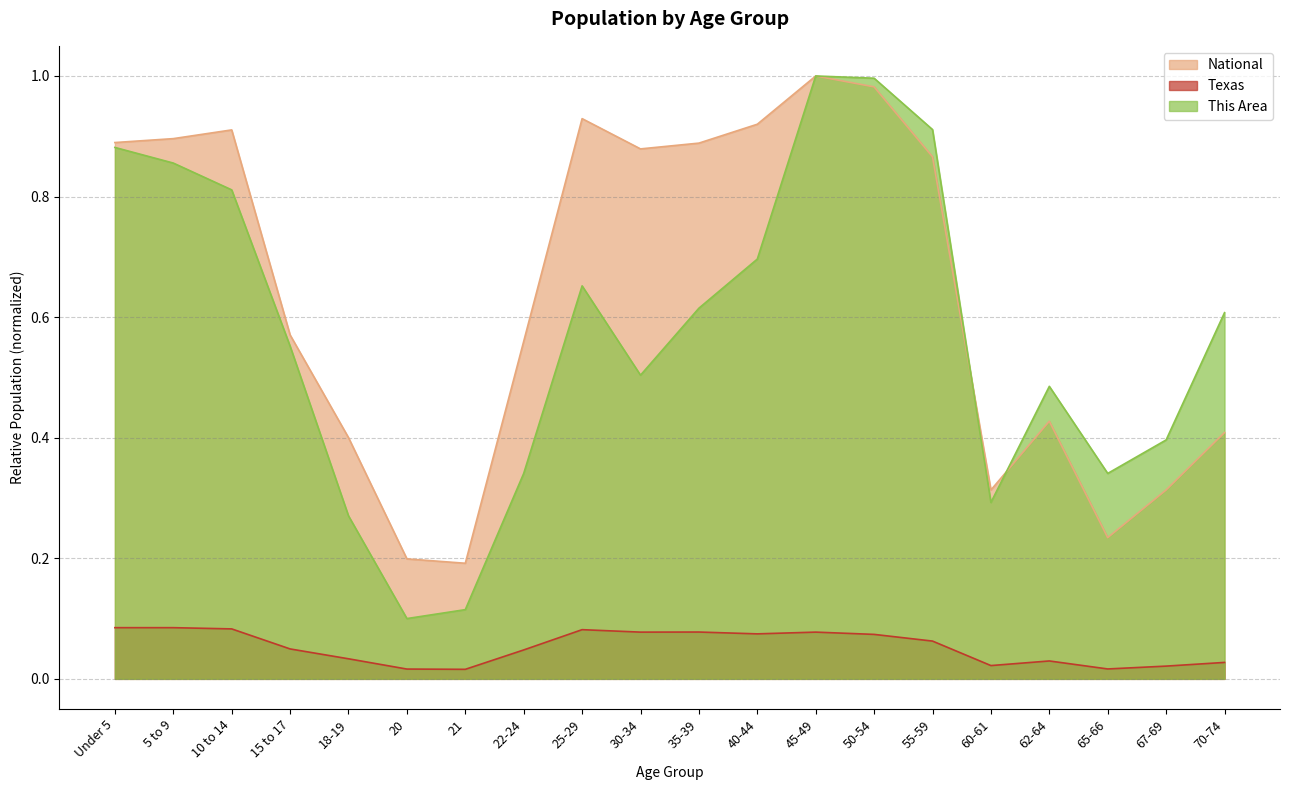

Reading left to right, transcribe all the data shown in this chart.

This Area: Under 5=0.9	5 to 9=0.9	10 to 14=0.8	15 to 17=0.6	18-19=0.3	20=0.1	21=0.1	22-24=0.3	25-29=0.7	30-34=0.5	35-39=0.6	40-44=0.7	45-49=1.0	50-54=1.0	55-59=0.9	60-61=0.3	62-64=0.5	65-66=0.3	67-69=0.4	70-74=0.6
Texas: Under 5=0.1	5 to 9=0.1	10 to 14=0.1	15 to 17=0.0	18-19=0.0	20=0.0	21=0.0	22-24=0.0	25-29=0.1	30-34=0.1	35-39=0.1	40-44=0.1	45-49=0.1	50-54=0.1	55-59=0.1	60-61=0.0	62-64=0.0	65-66=0.0	67-69=0.0	70-74=0.0
National: Under 5=0.9	5 to 9=0.9	10 to 14=0.9	15 to 17=0.6	18-19=0.4	20=0.2	21=0.2	22-24=0.6	25-29=0.9	30-34=0.9	35-39=0.9	40-44=0.9	45-49=1.0	50-54=1.0	55-59=0.9	60-61=0.3	62-64=0.4	65-66=0.2	67-69=0.3	70-74=0.4